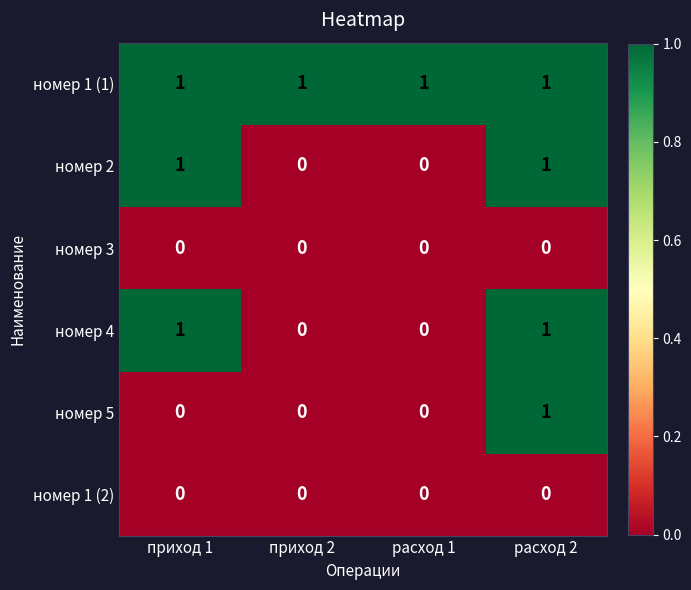

The номер 3 series shows 0 at приход 1. True or false?

True